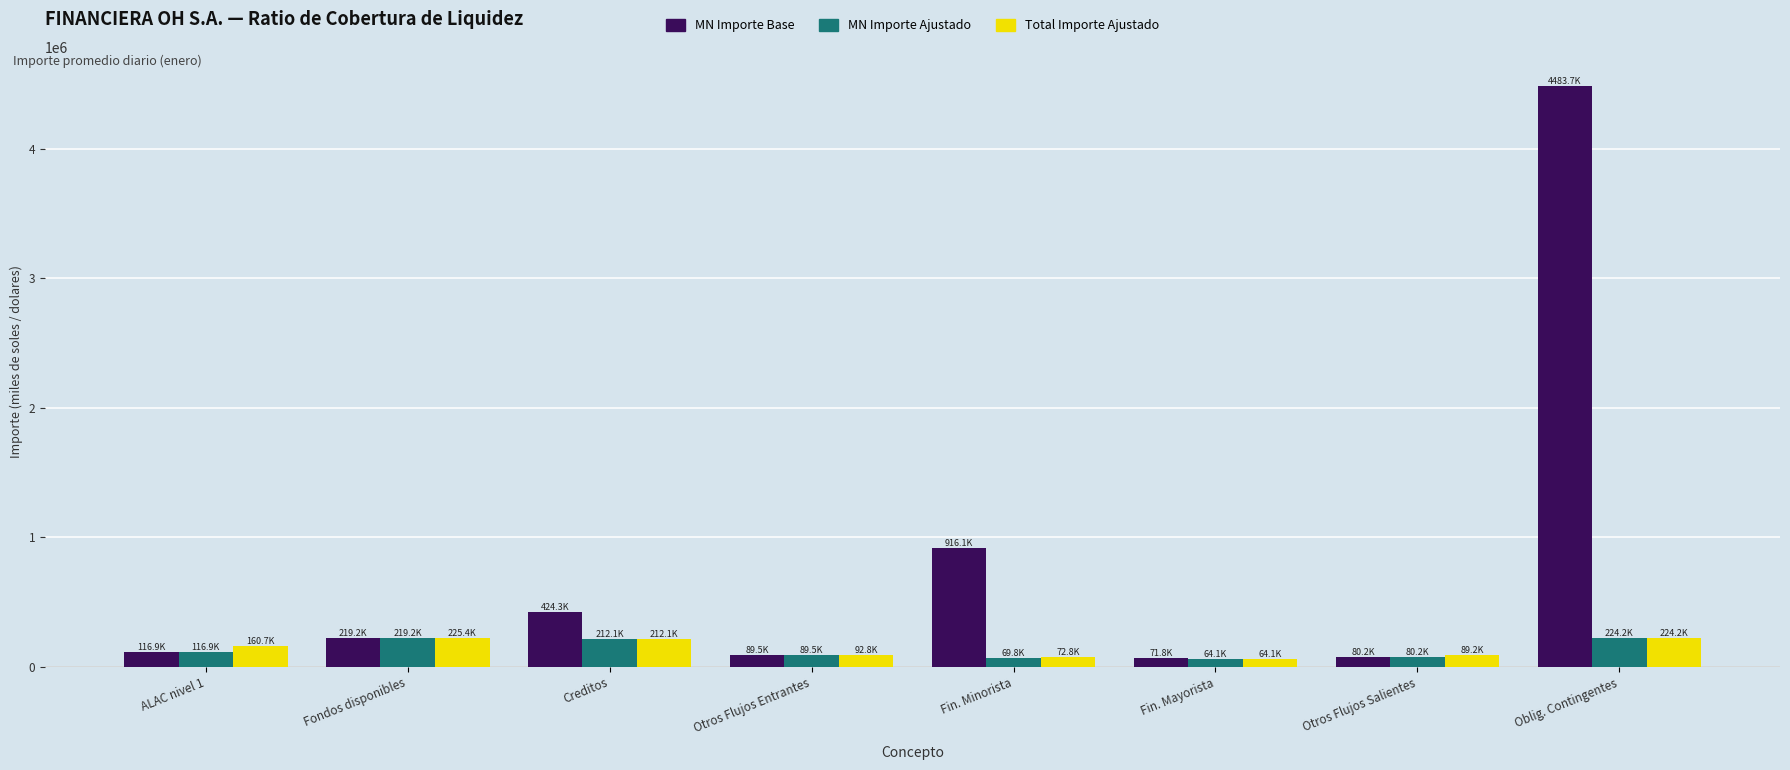

How many groups of bars are there?

8